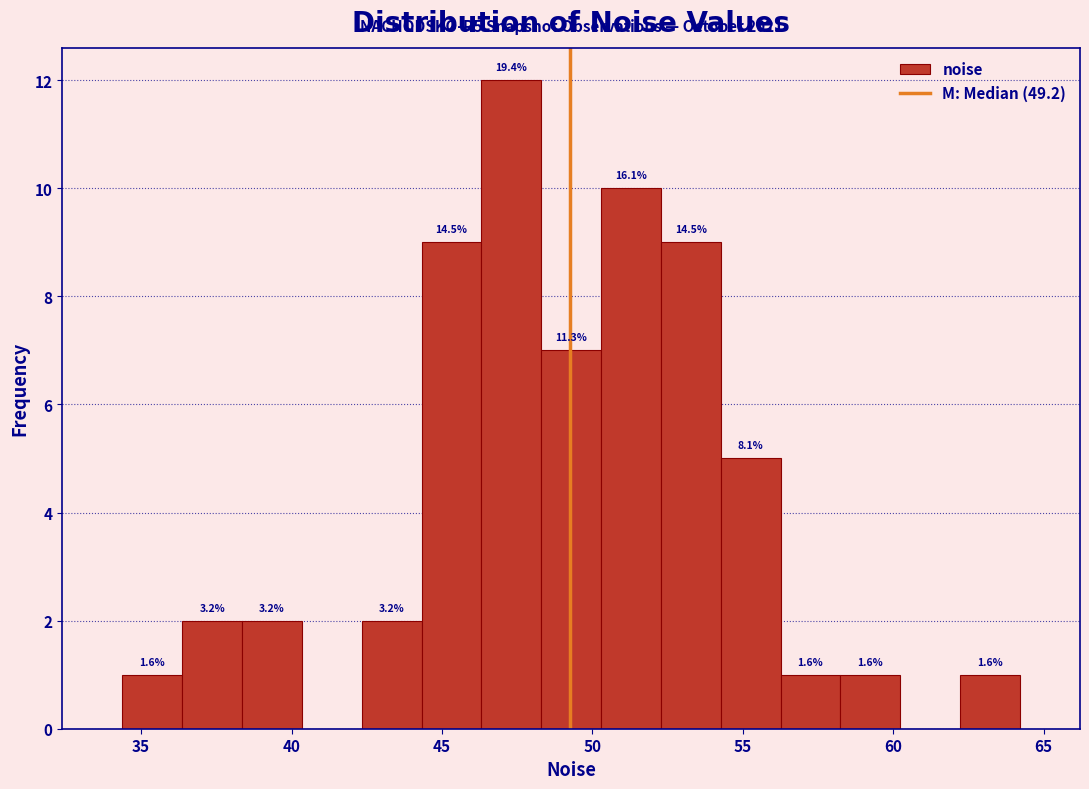

Around what value on the x-axis is the tallest bar? Give the approximate position of its centre, as read against the axis.

47.5